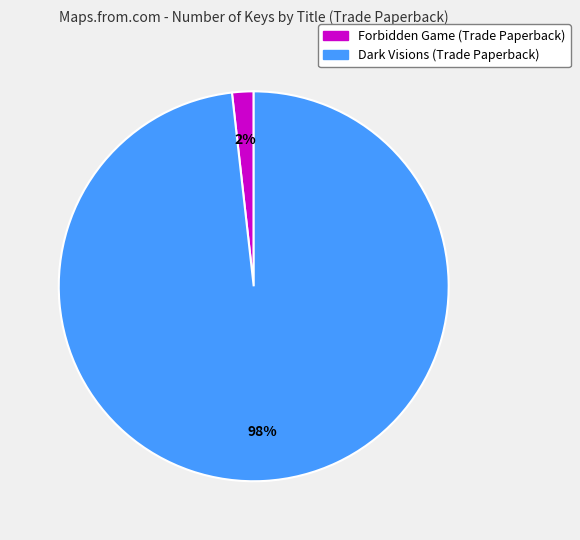

Between Dark Visions (Trade Paperback) and Forbidden Game (Trade Paperback), which is larger?

Dark Visions (Trade Paperback)